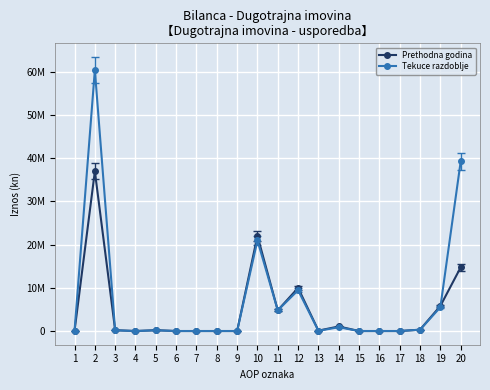

True or false: Prethodna godina and Tekuce razdoblje intersect in this chart.

True